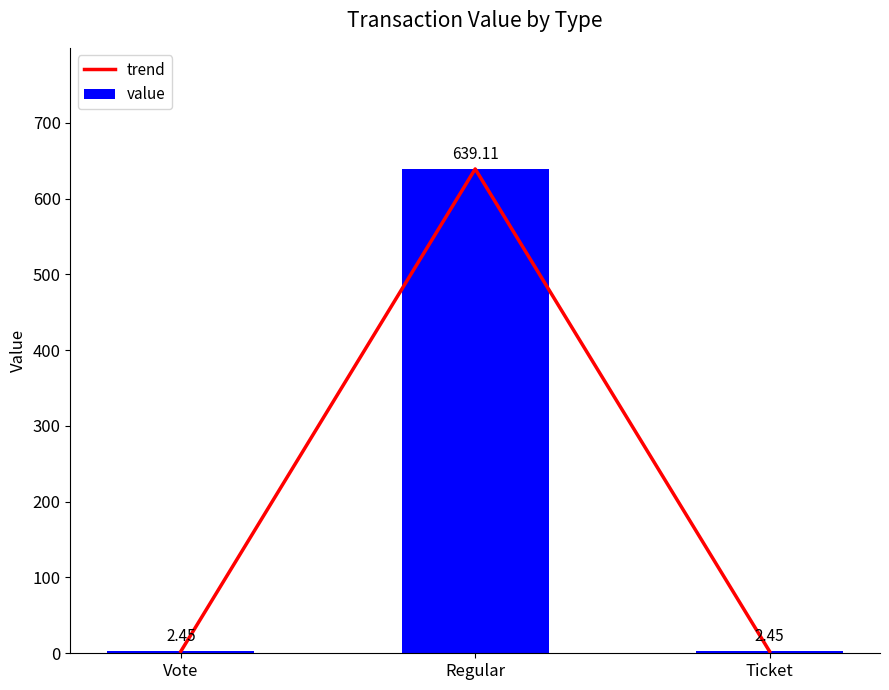

The trend series shows 1011.8 at Regular. True or false?

False